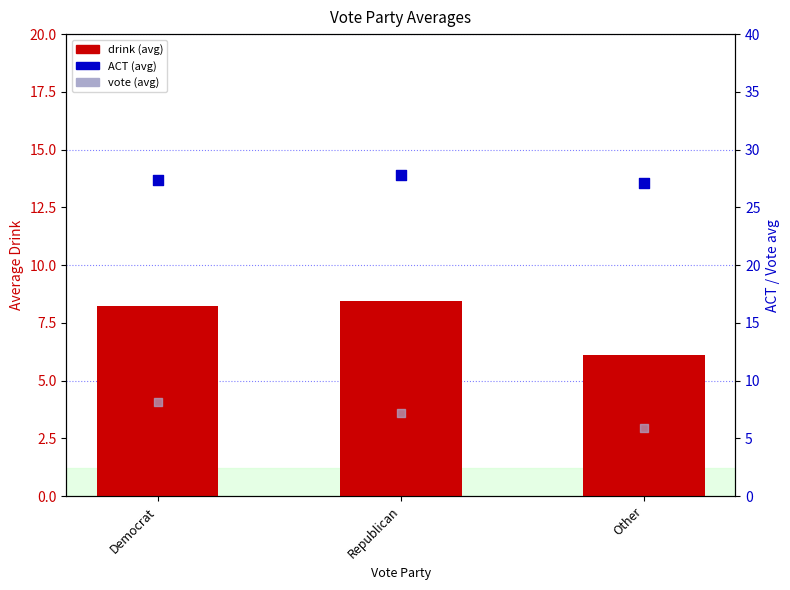

Is the value of ACT (avg) at Other greater than the value of drink (avg) at Other?

Yes